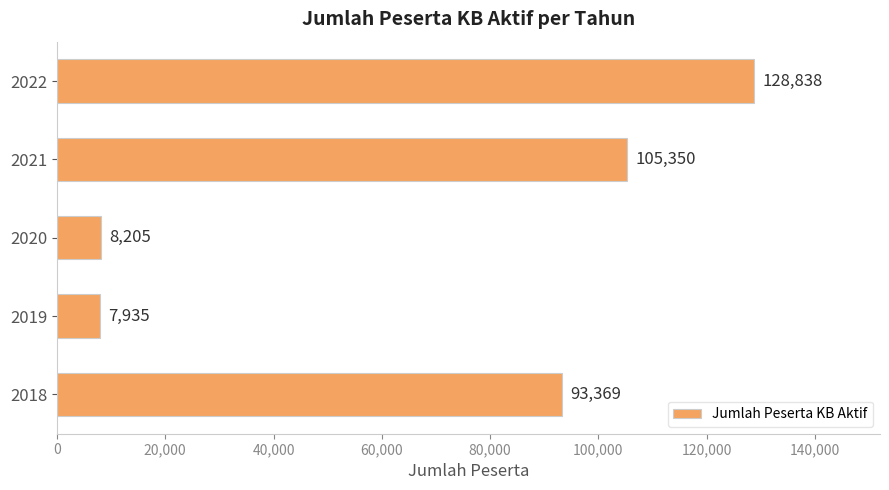

What is the difference between the maximum and second lowest values?

120633